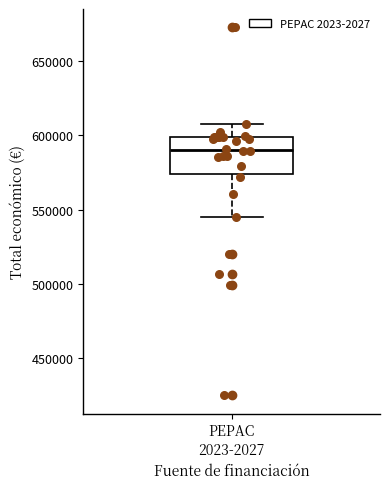

Read this box plot against the y-axis: the position of the median line, the range covered by the box, and the ends of both whiskers. The values are not printed on the chart, so give them approximately, as read against the axis.

median 590000, box 575000 to 600000, whiskers 545000 to 605000